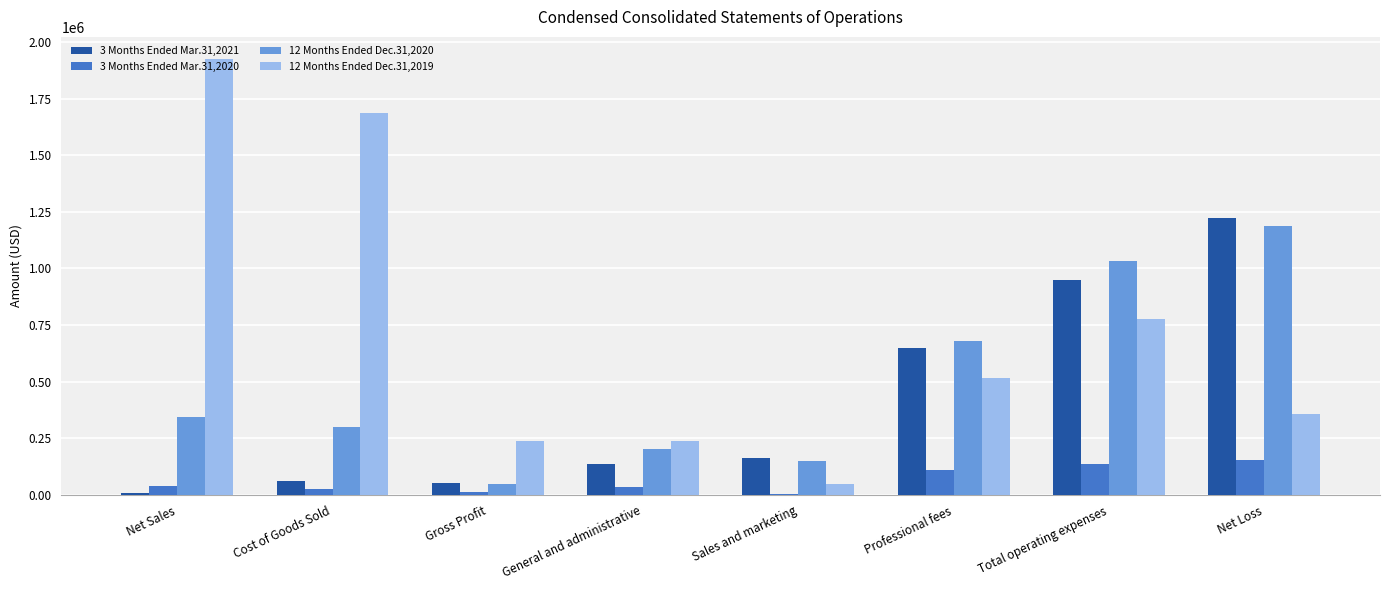

What is the sum of all 3 Months Ended Mar.31,2020 values?

518988